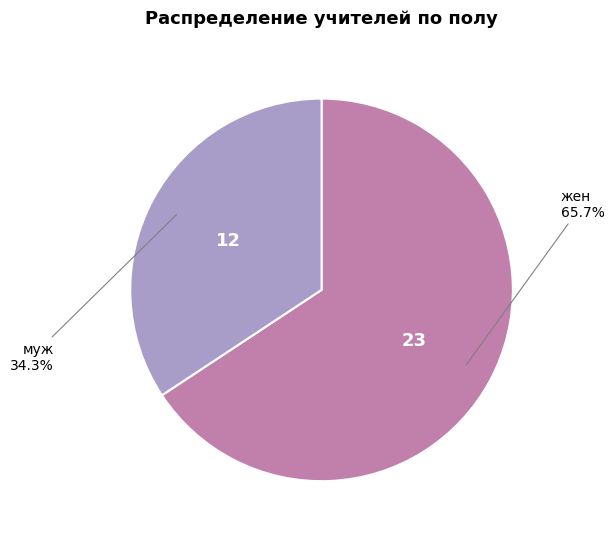

Is there any slice that represents more than half of the pie?

Yes